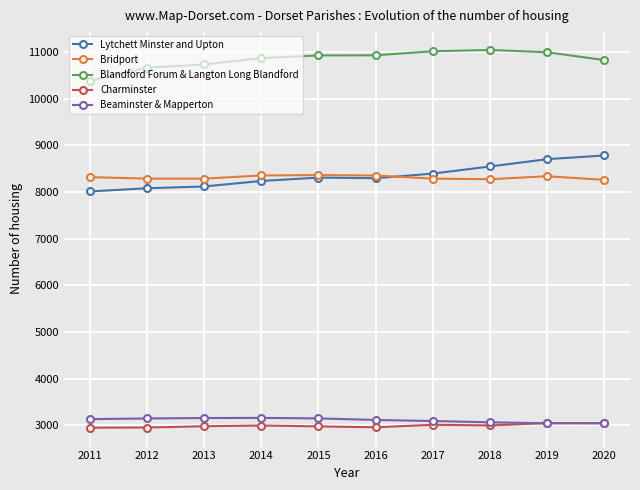

Read the Lytchett Minster and Upton value at 2011.

8009